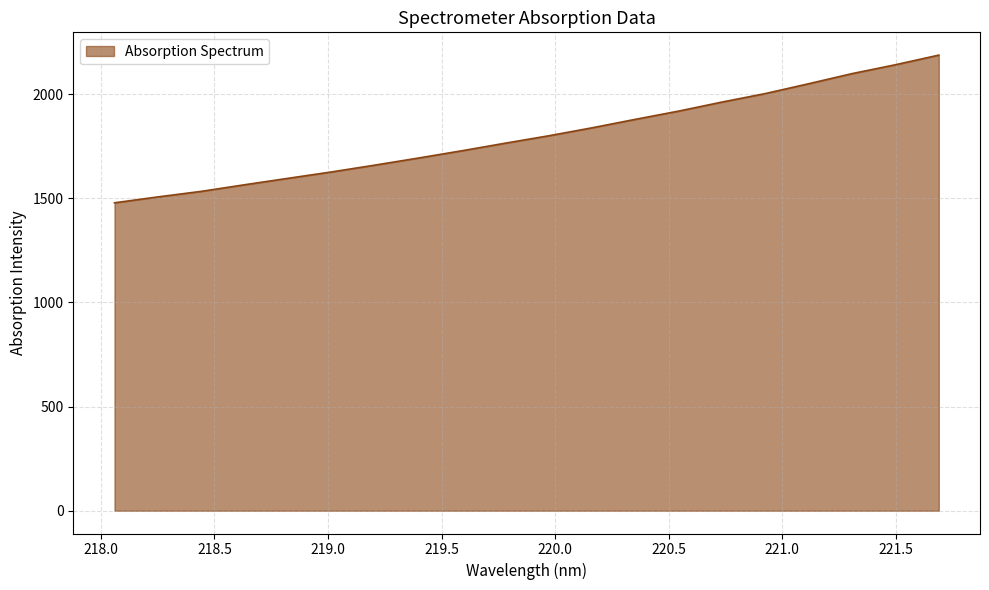

What is the minimum value shown in the chart?

1477.9